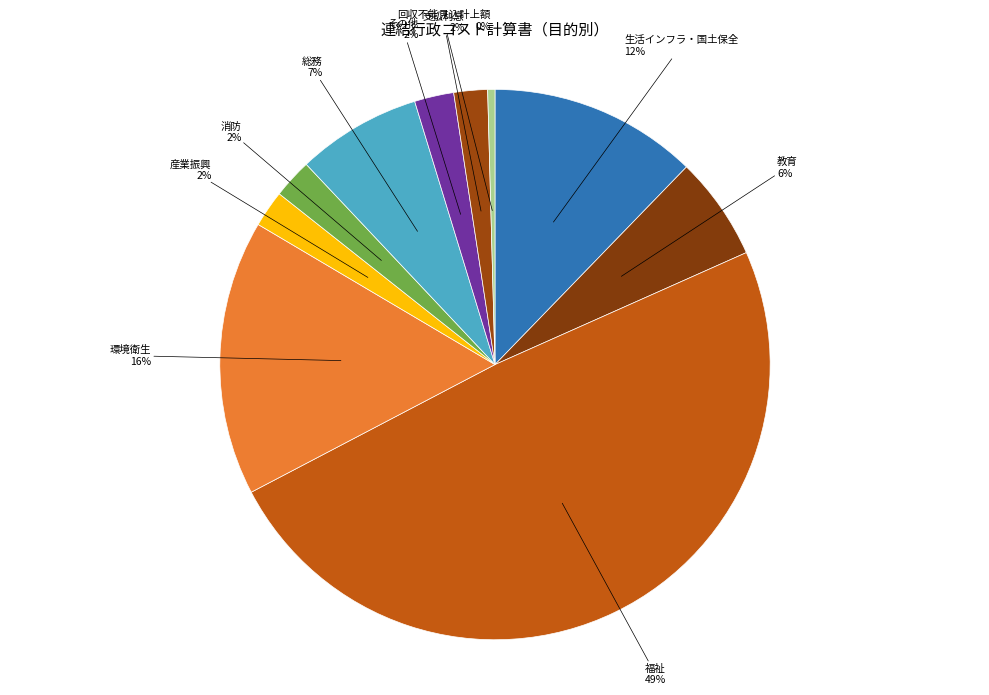

Which has a higher value, 産業振興 or 回収不能見込計上額?

産業振興